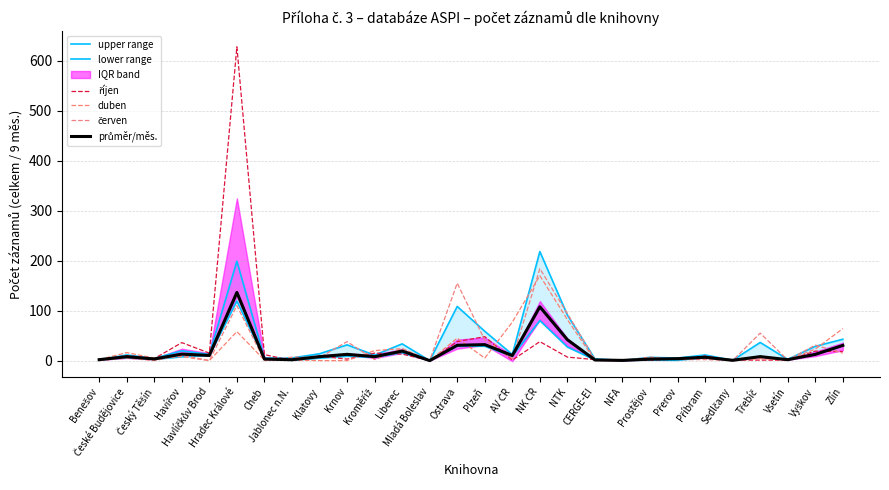

What position from the right is Krnov?

19